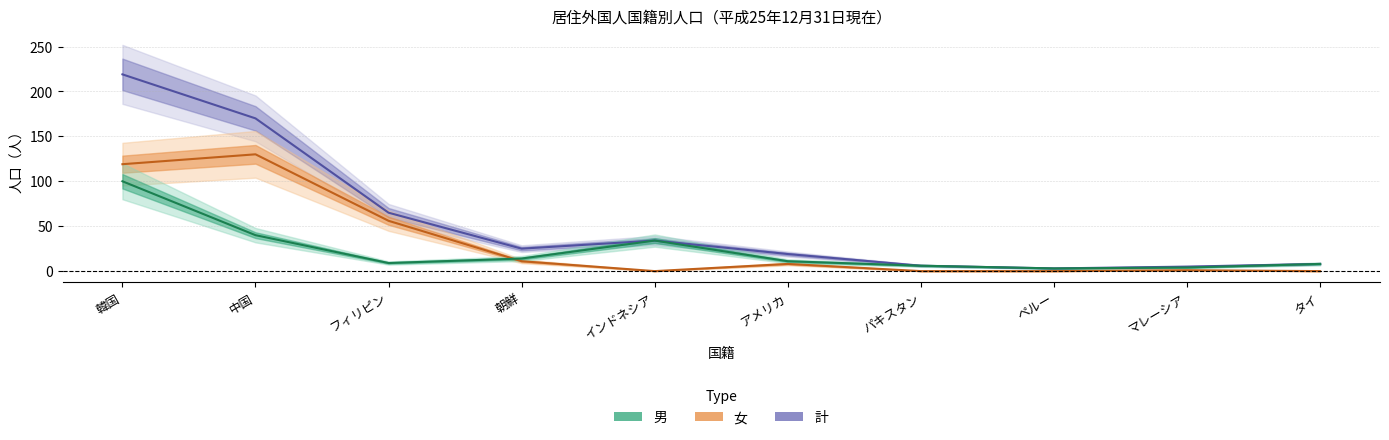

At which category is the sum across all series the highest?

韓国